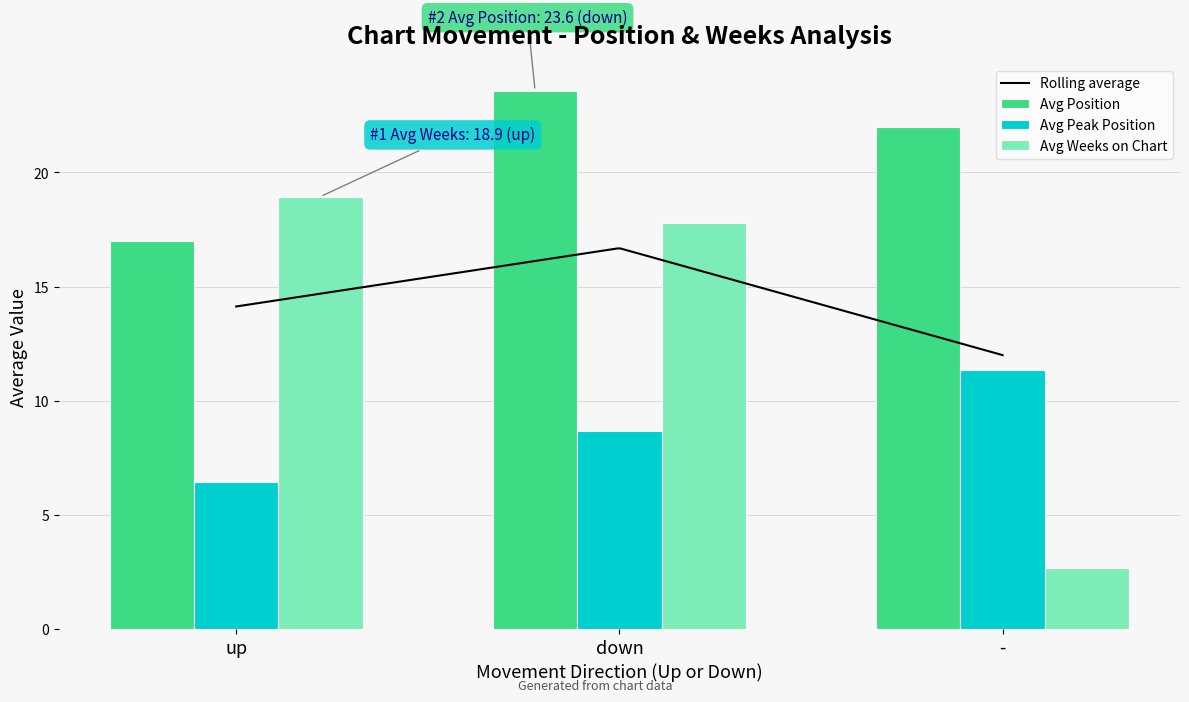

What is the difference between the maximum and second lowest values in the Avg Peak Position series?

2.6